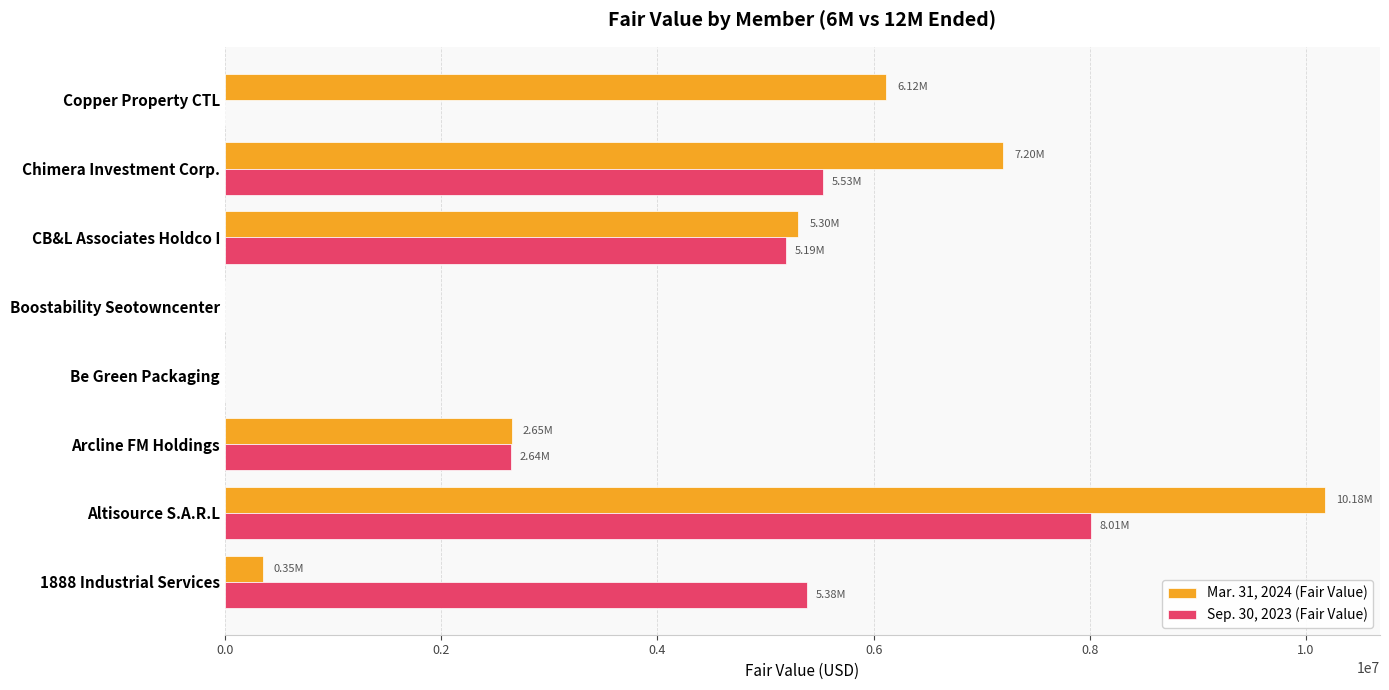

Which category has the highest value in the Mar. 31, 2024 (Fair Value) series?

Altisource S.A.R.L